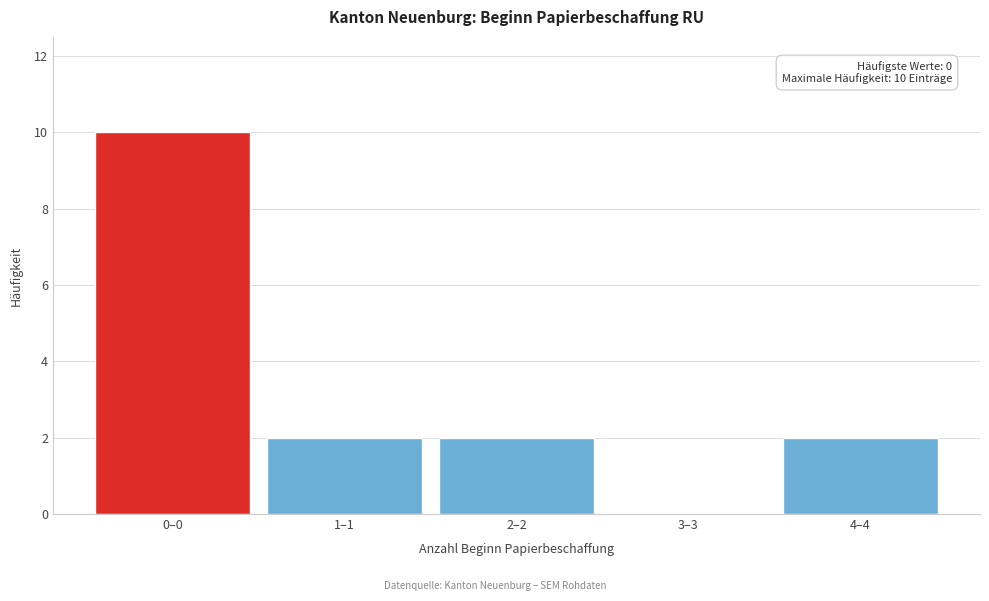

Reading left to right, extract all data points from this chart.

0–0=10	1–1=2	2–2=2	3–3=0	4–4=2